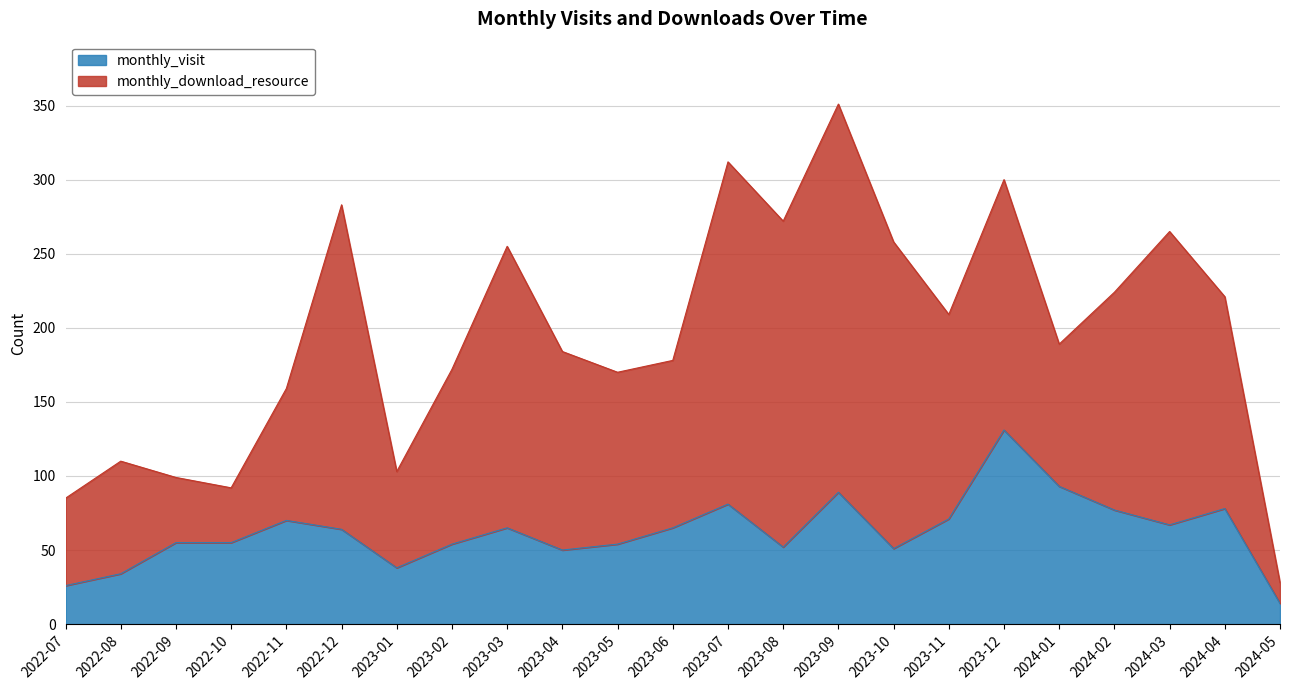

Between 2023-04 and 2023-02, which is larger?

2023-02